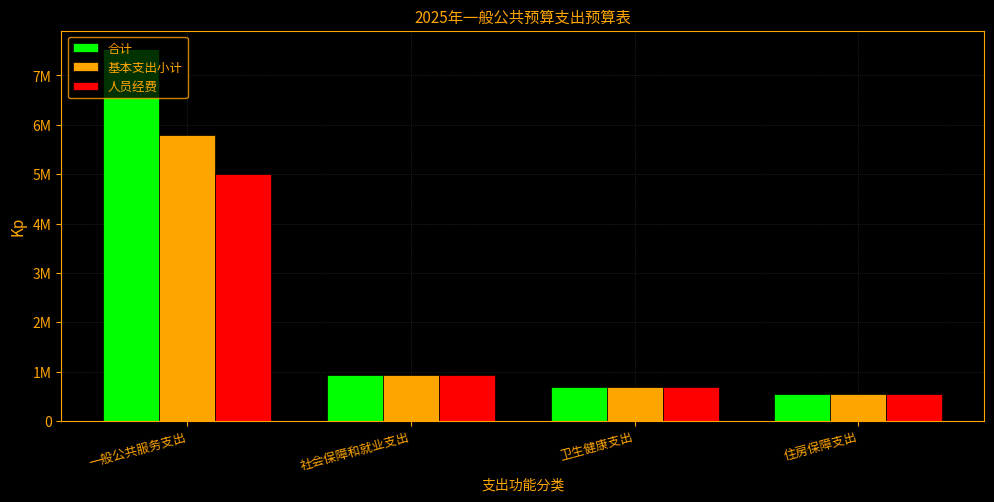

Which series has the widest spread of values?

合计